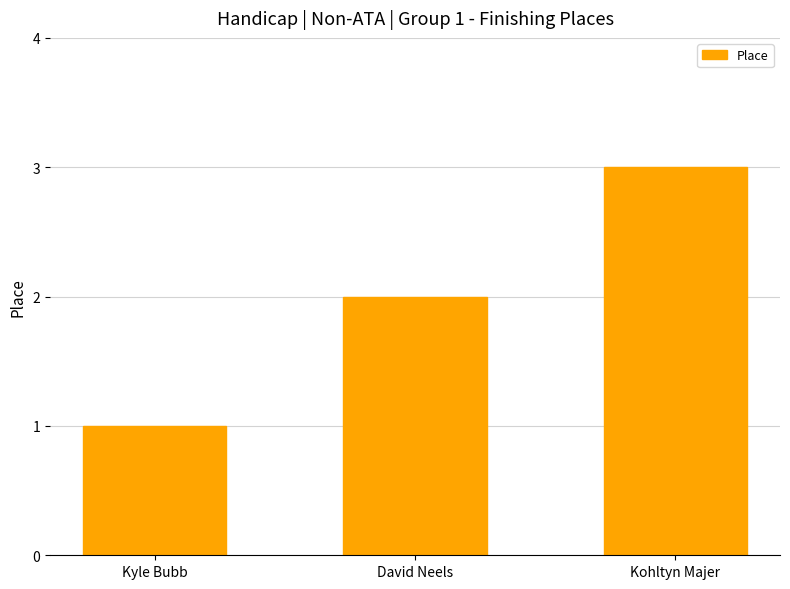

What is the difference between the values at Kohltyn Majer and Kyle Bubb?

2